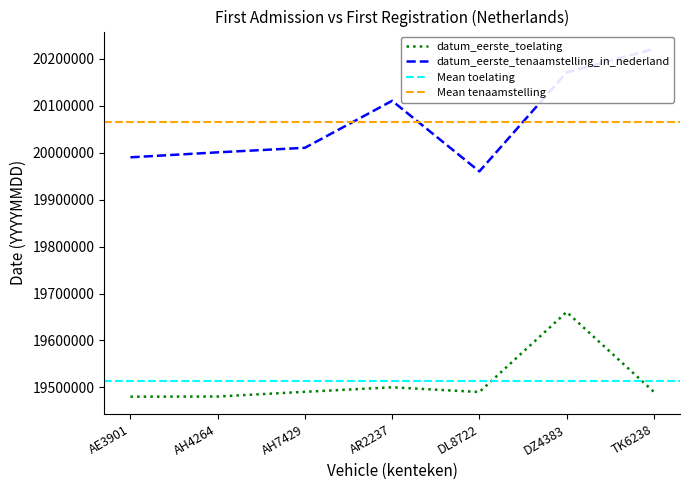

How many distinct data groups are displayed?

2